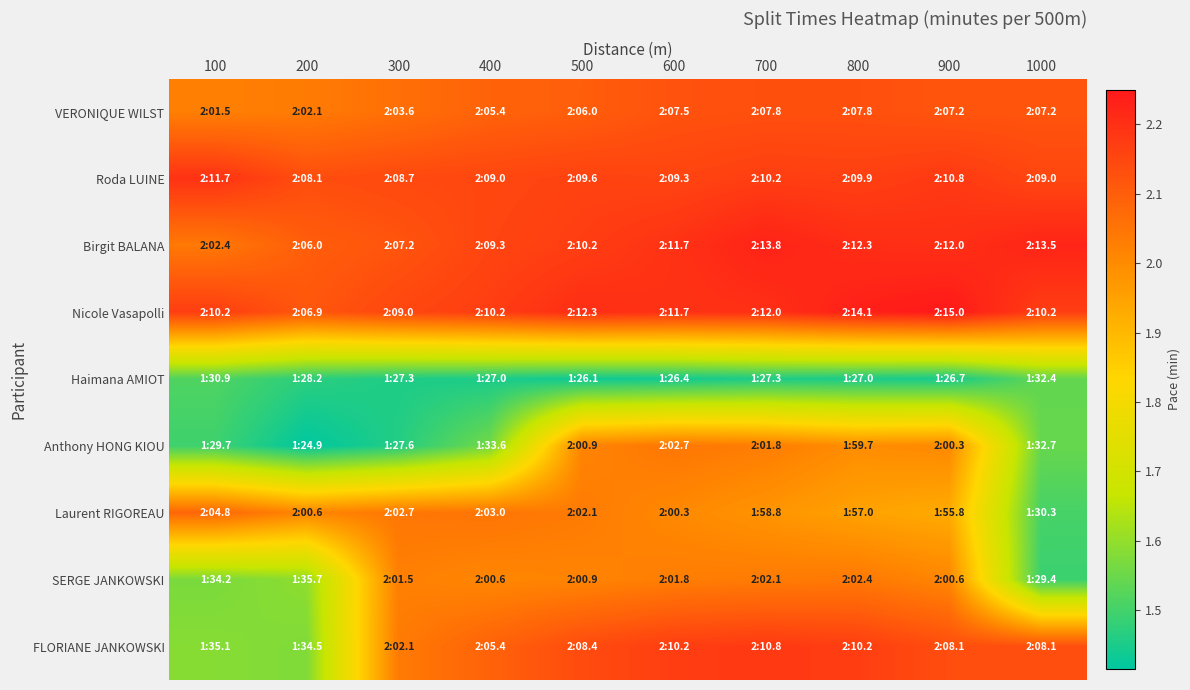

Which series has the largest range (max minus min)?

Anthony HONG KIOU